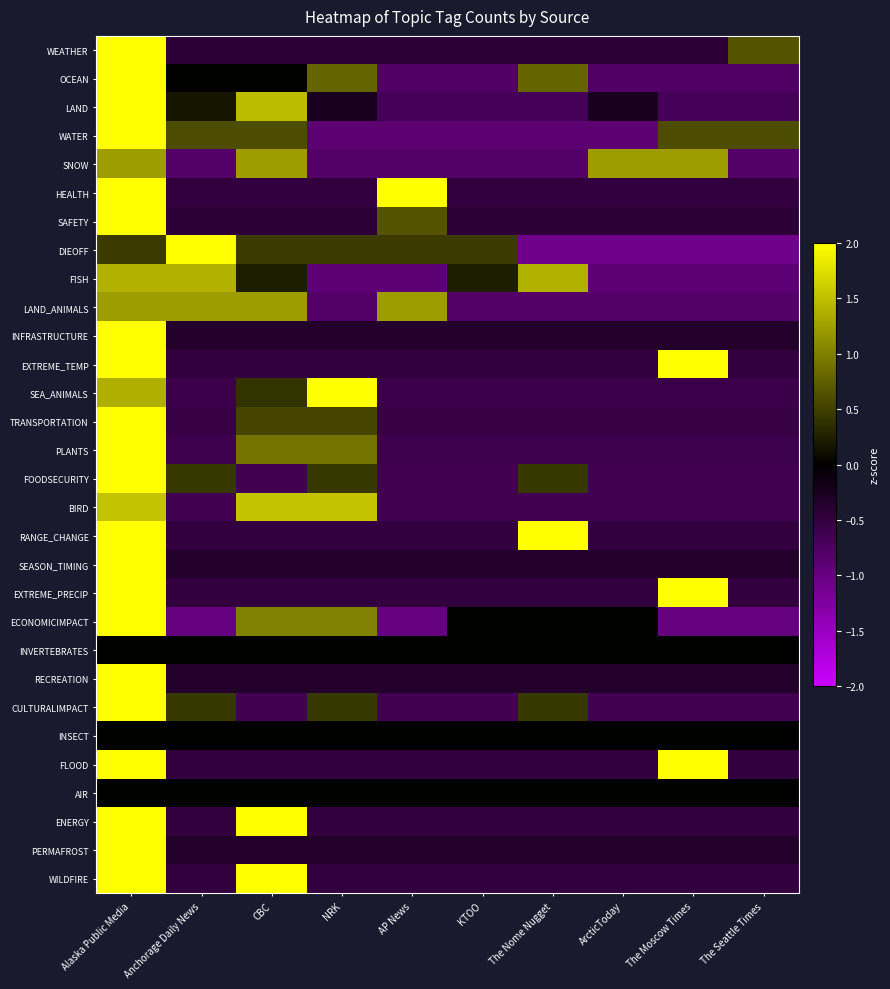

Which label corresponds to the smallest value in the chart?

The Nome Nugget